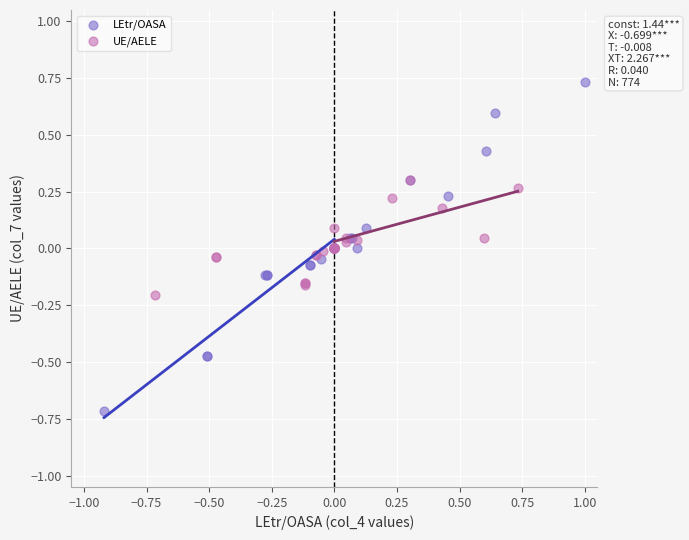

Which series contains the lowest Y value?

LEtr/OASA